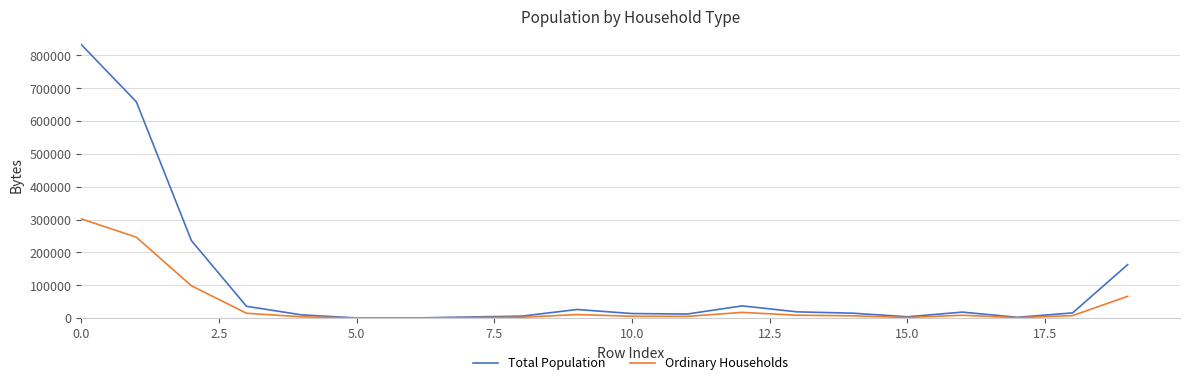

What is the greatest value displayed?

832832